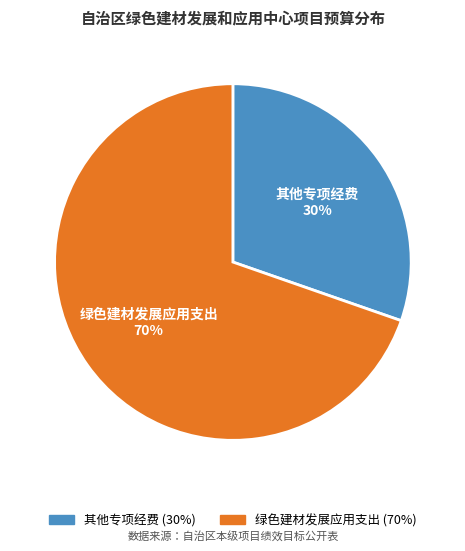

Is there a majority slice in this chart?

Yes